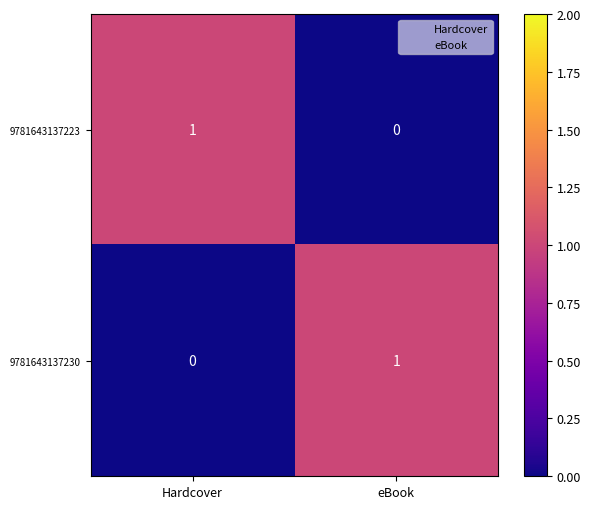

Where is 9781643137230 nearest to the value 0?

Hardcover